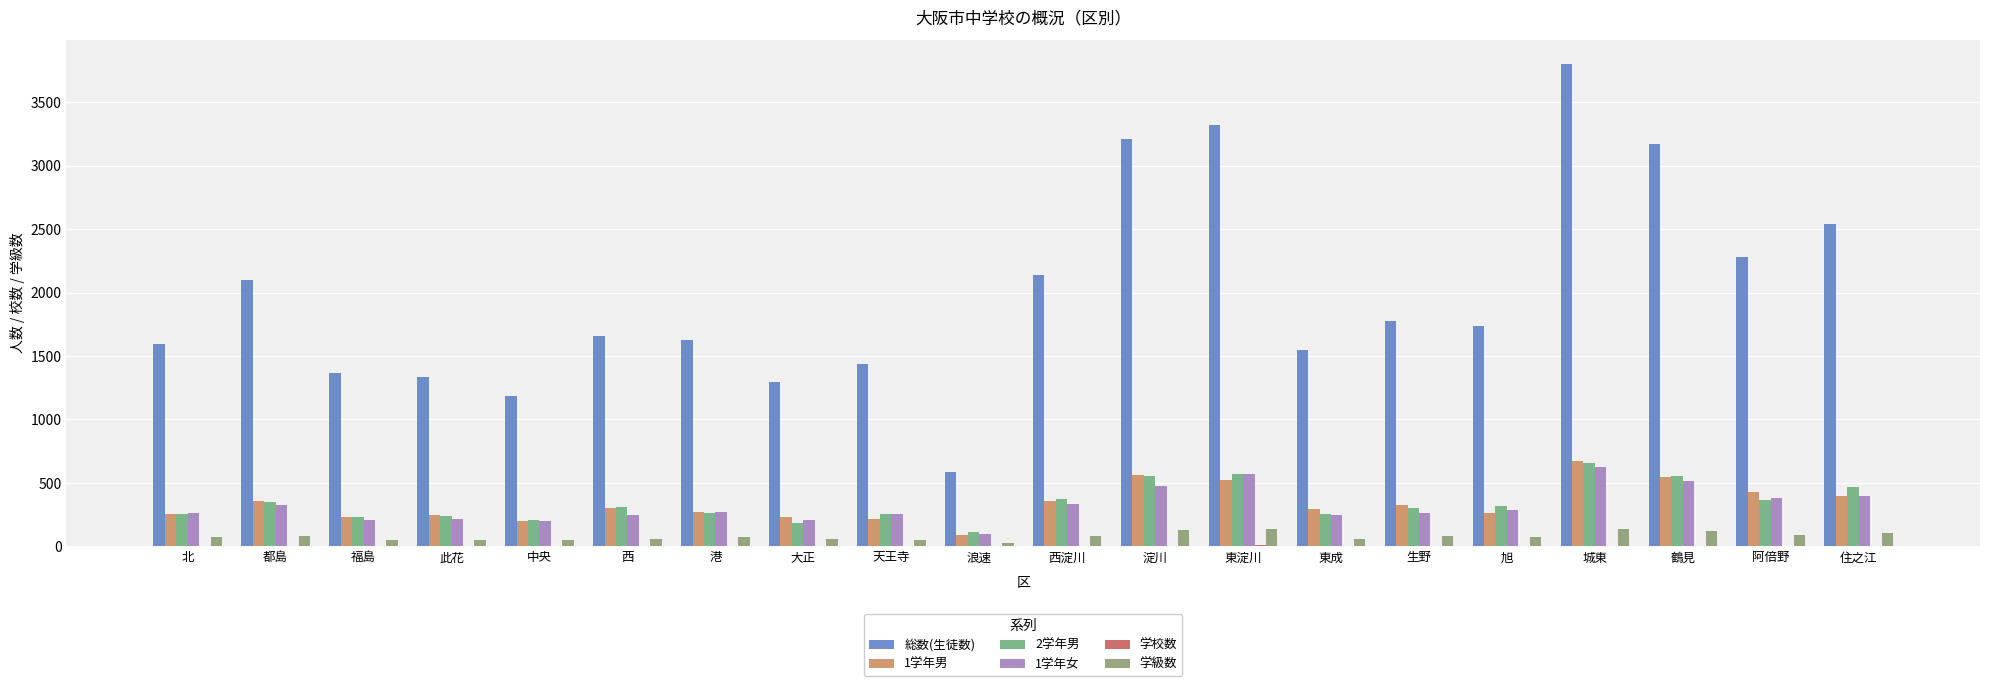

Which series has the largest range (max minus min)?

総数(生徒数)